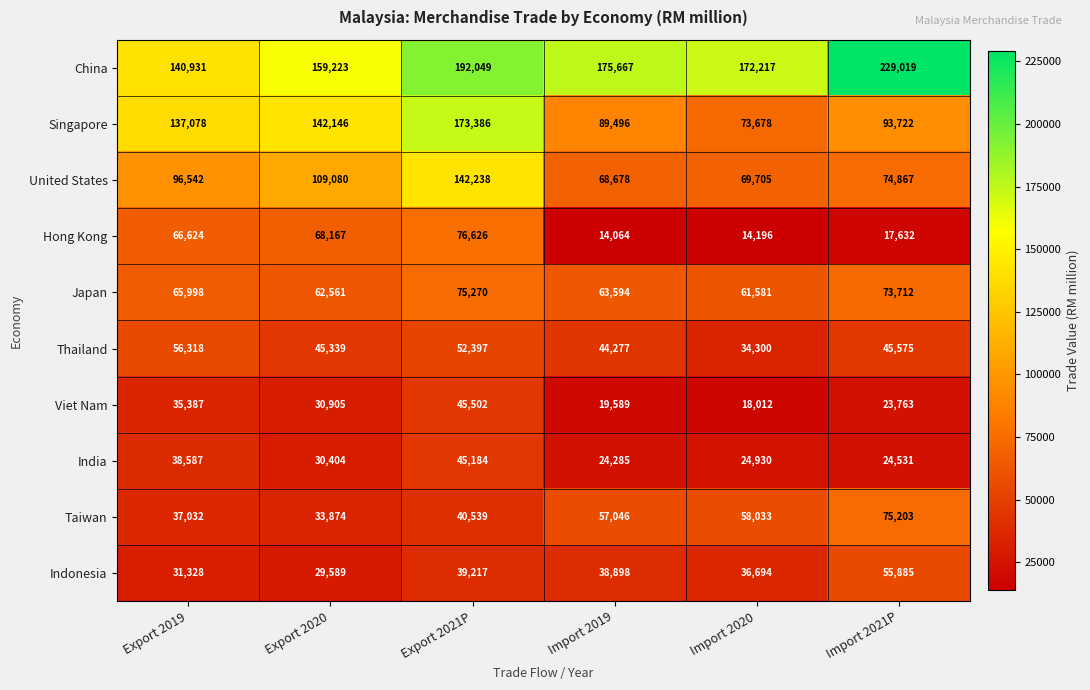

What is the difference between the maximum and minimum values in the Viet Nam series?

27490